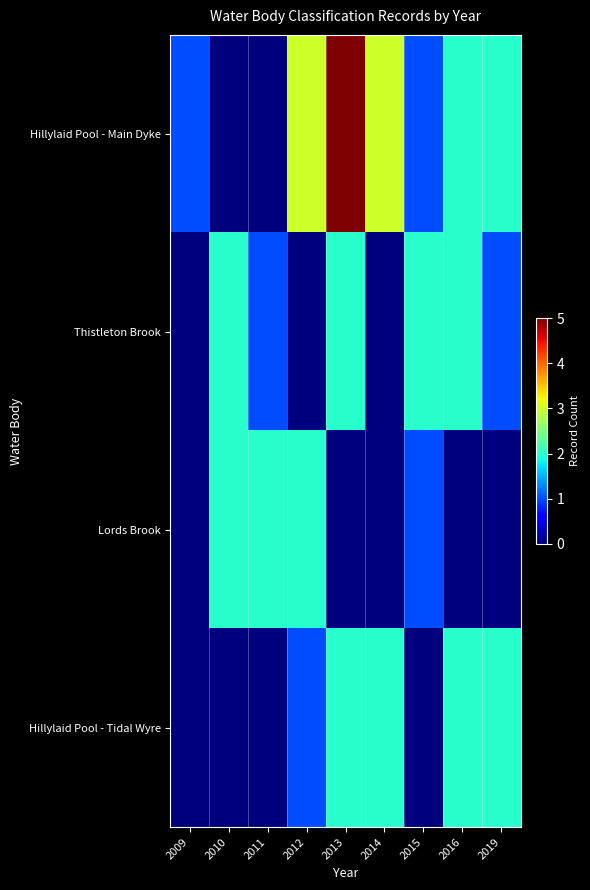

Which series has the largest range (max minus min)?

Hillylaid Pool - Main Dyke